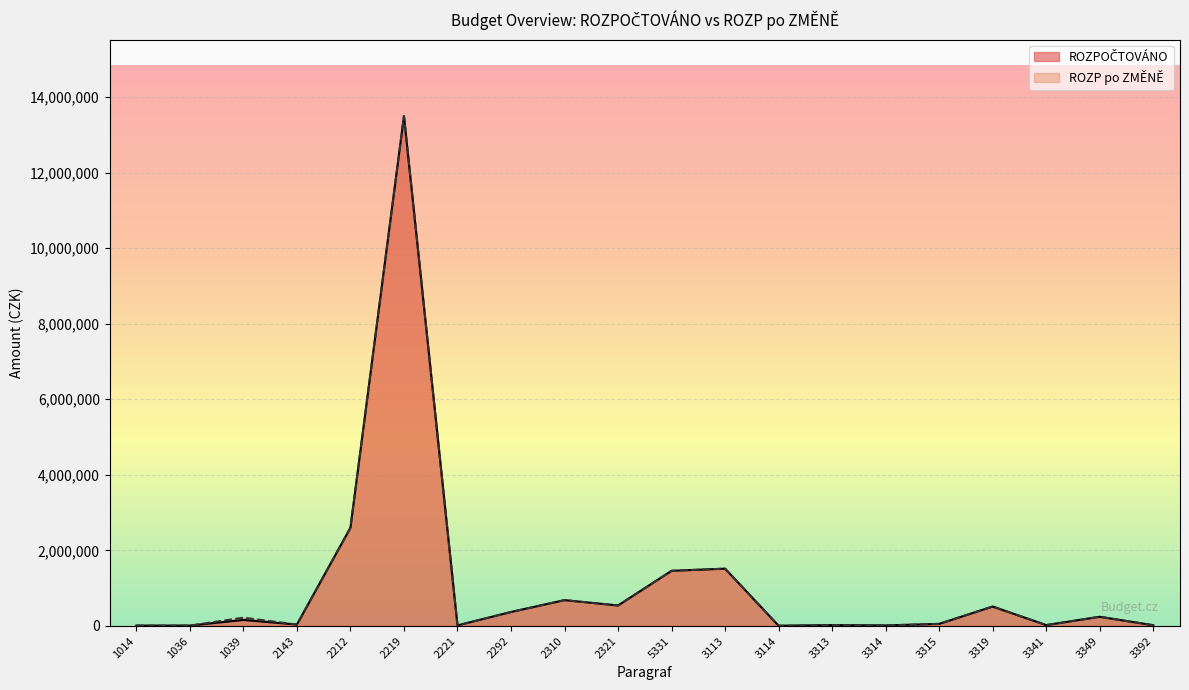

In ROZPOČTOVÁNO, how many points are higher than both neighbors (excluding endpoints)?

7